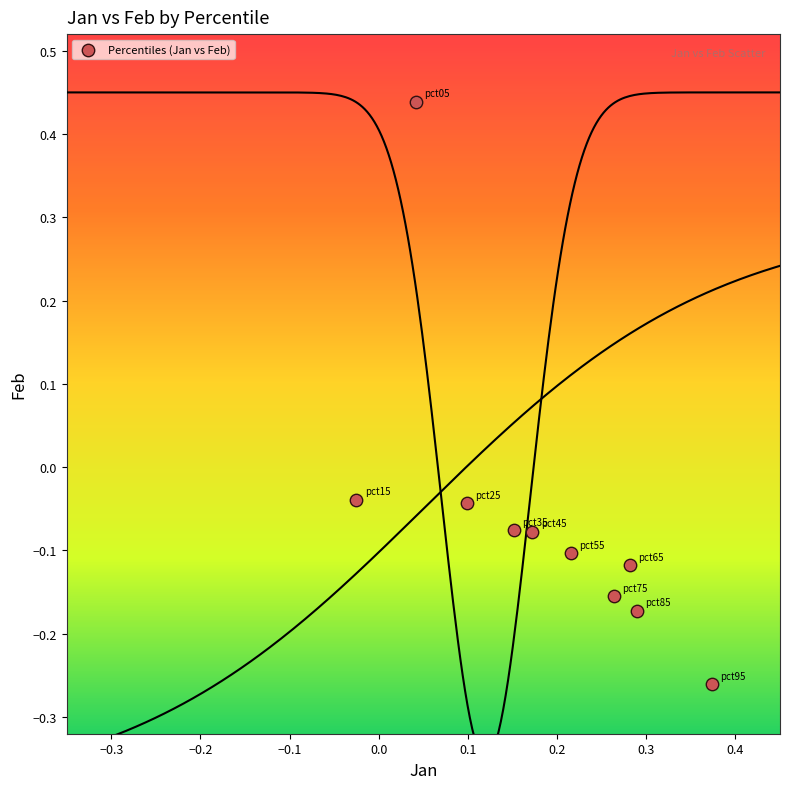

What is the range of Y values (max minus min)?

0.7